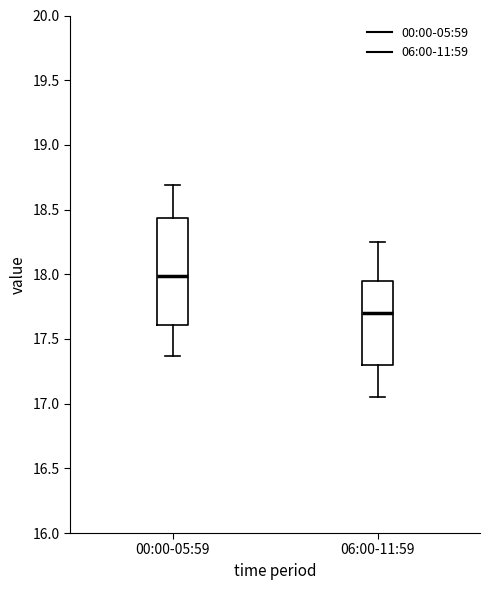

Which box has the lowest median line?

06:00-11:59